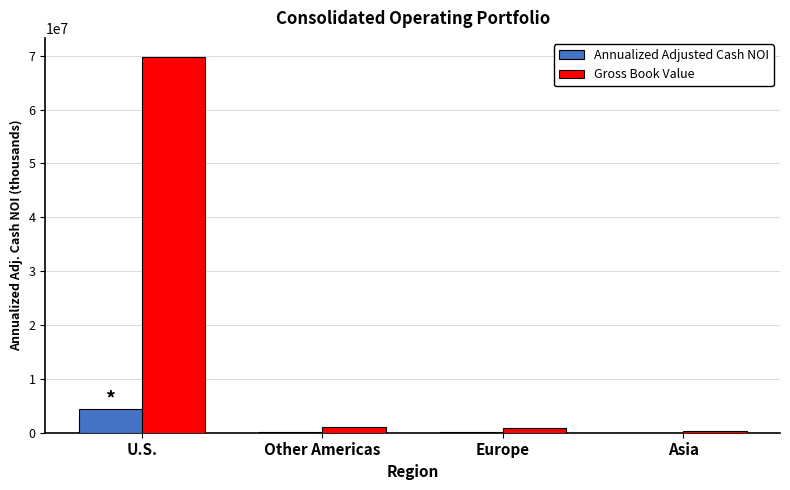

How many groups of bars are there?

4